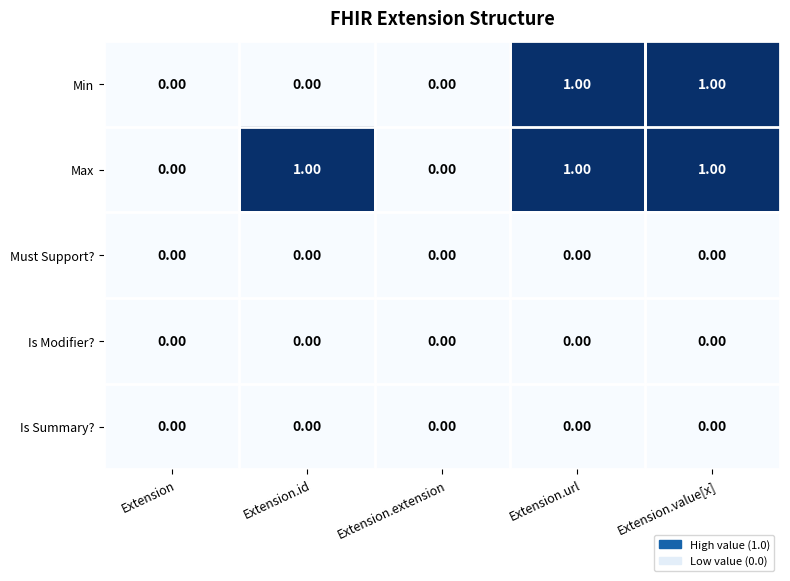

How many distinct data groups are displayed?

5